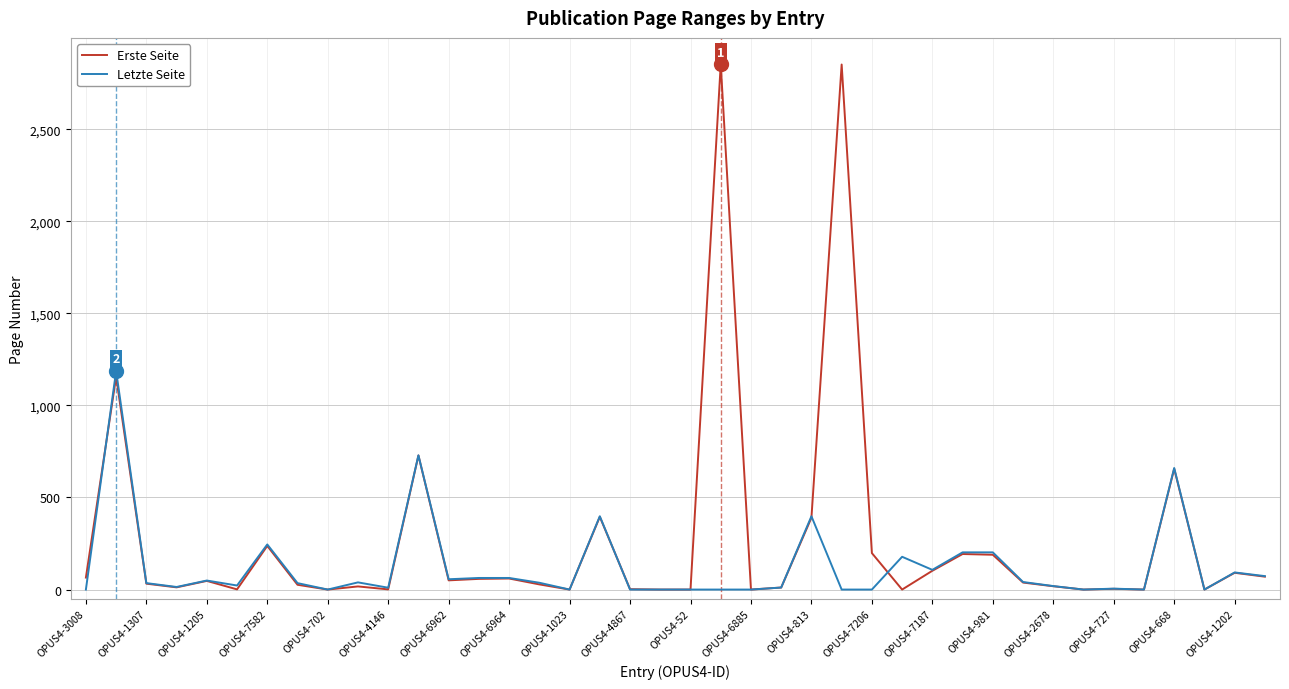

What is the sum of all Erste Seite values?

10578